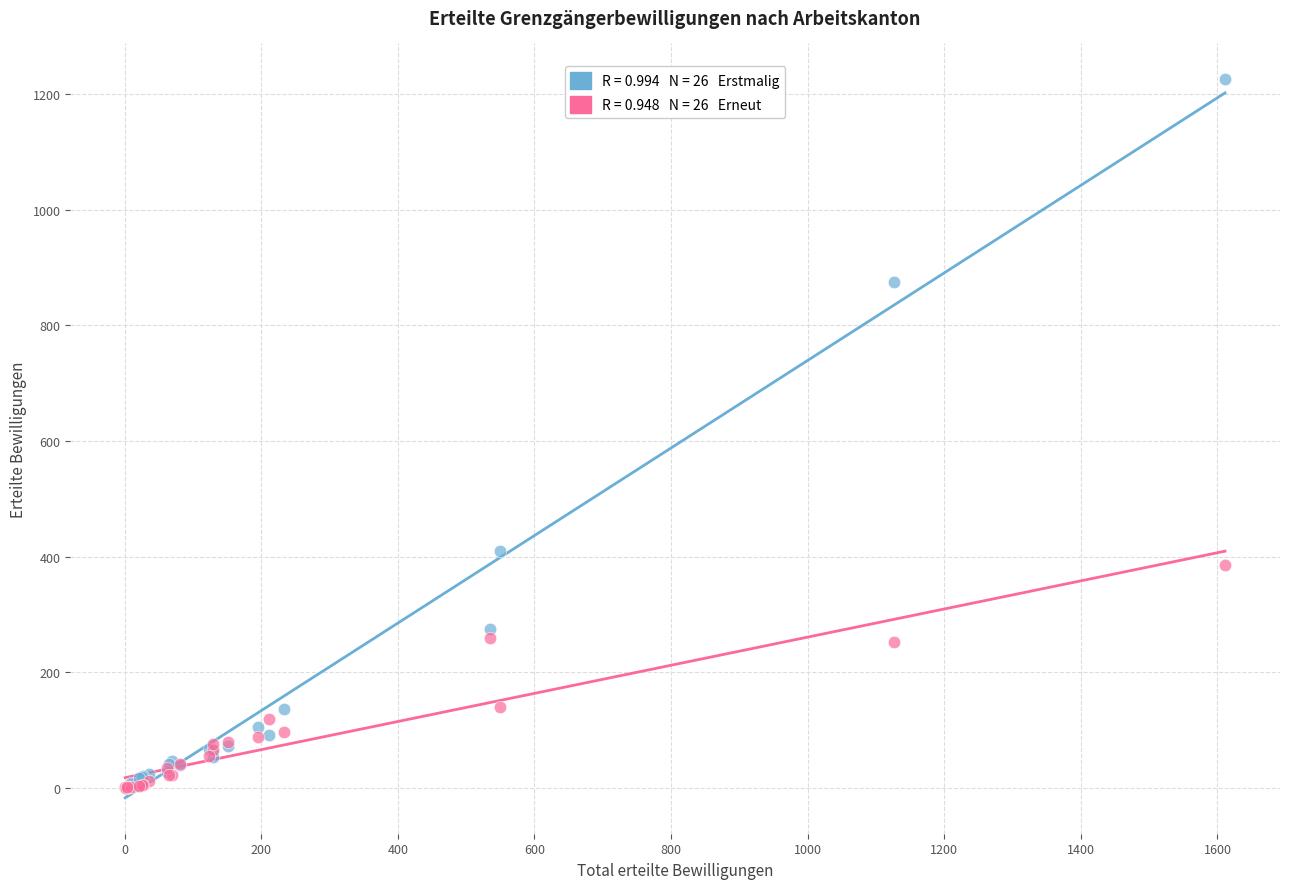

Across all series, what Y value is closest to 612?

409